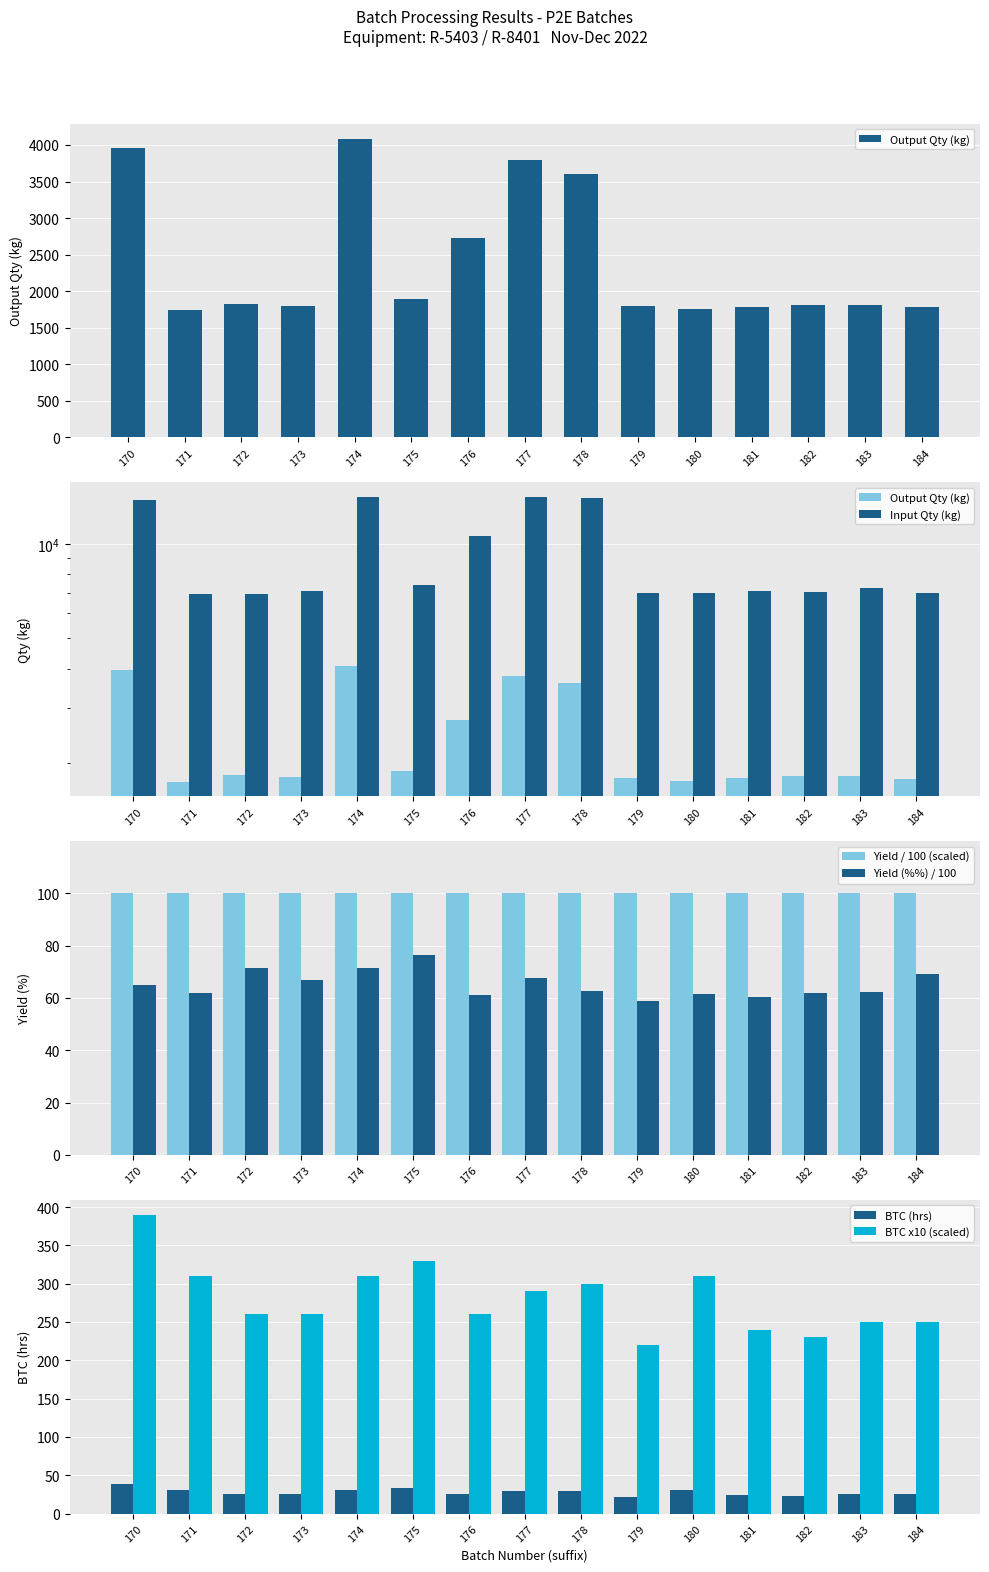

What is the sum of all Yield (%%) / 100 values?

9.8